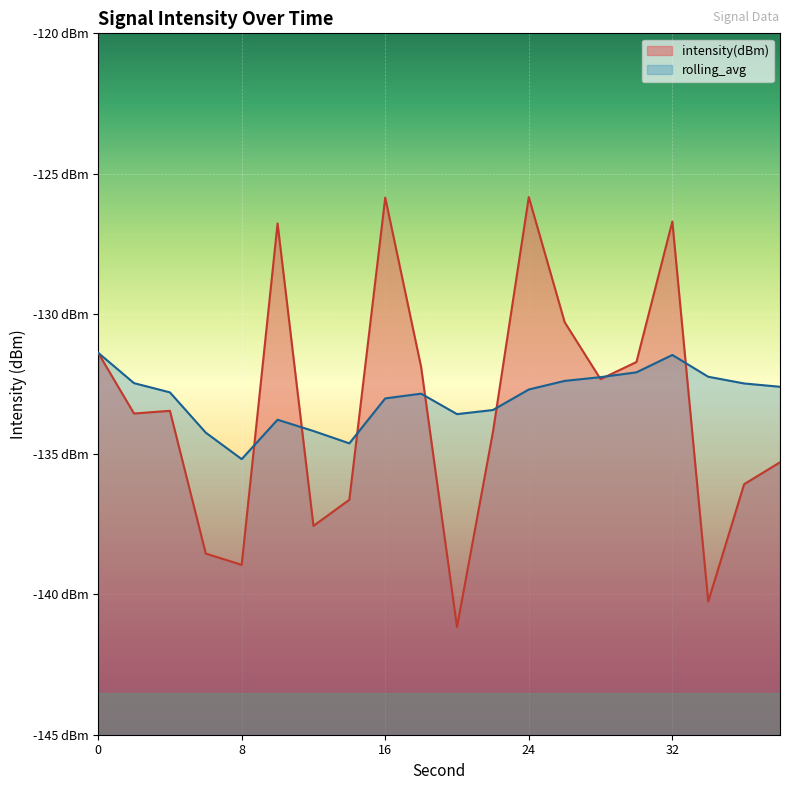

What is the difference between the highest and lowest values at 36?

3.6